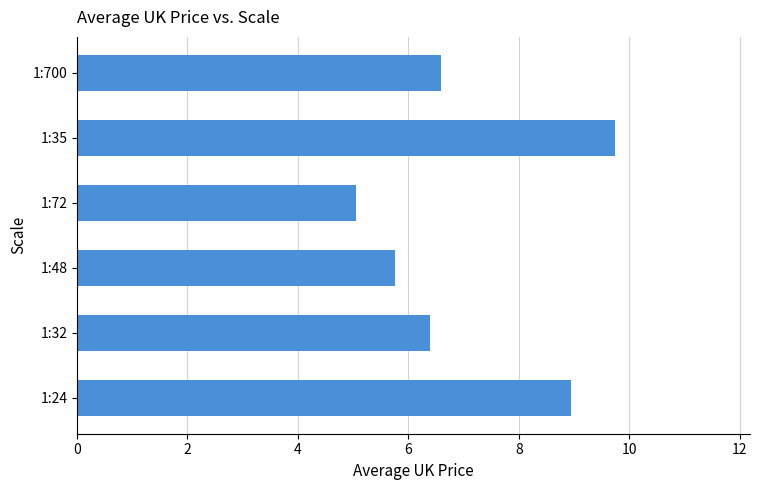

What is the difference between the maximum and second lowest values?

4.0